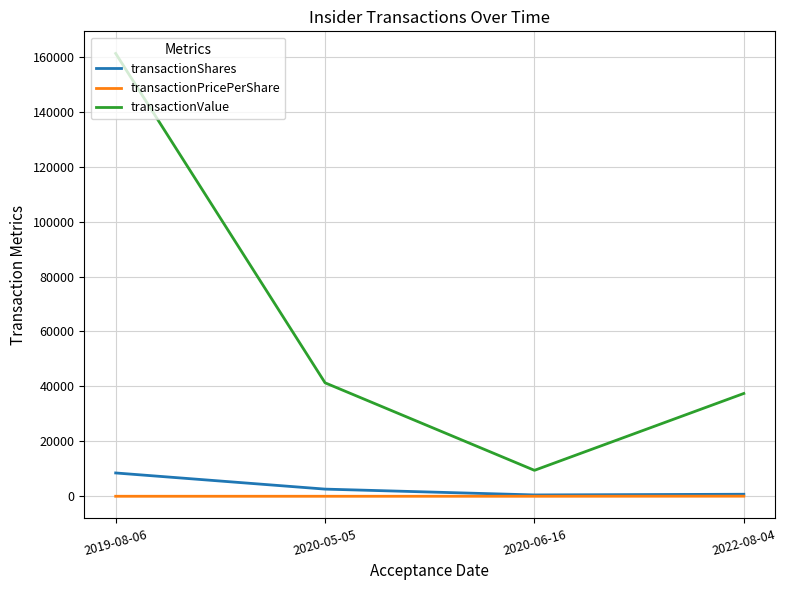

At which category does transactionValue reach its first local valley?

2020-06-16